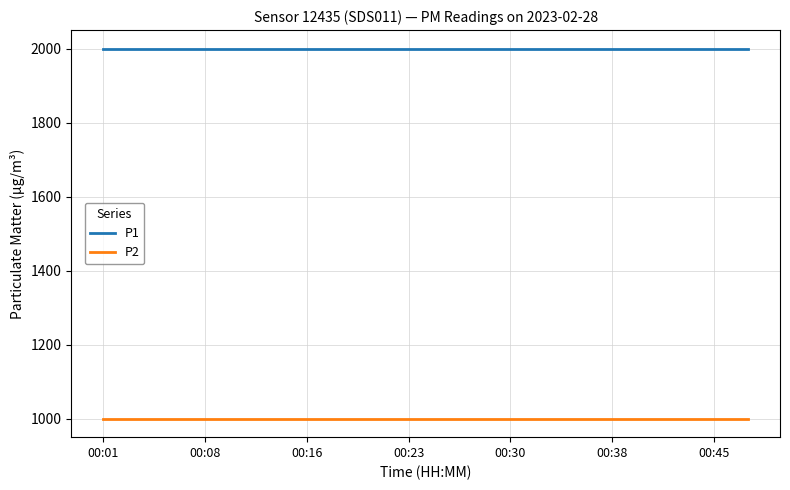

What is the minimum value for P2?

999.9